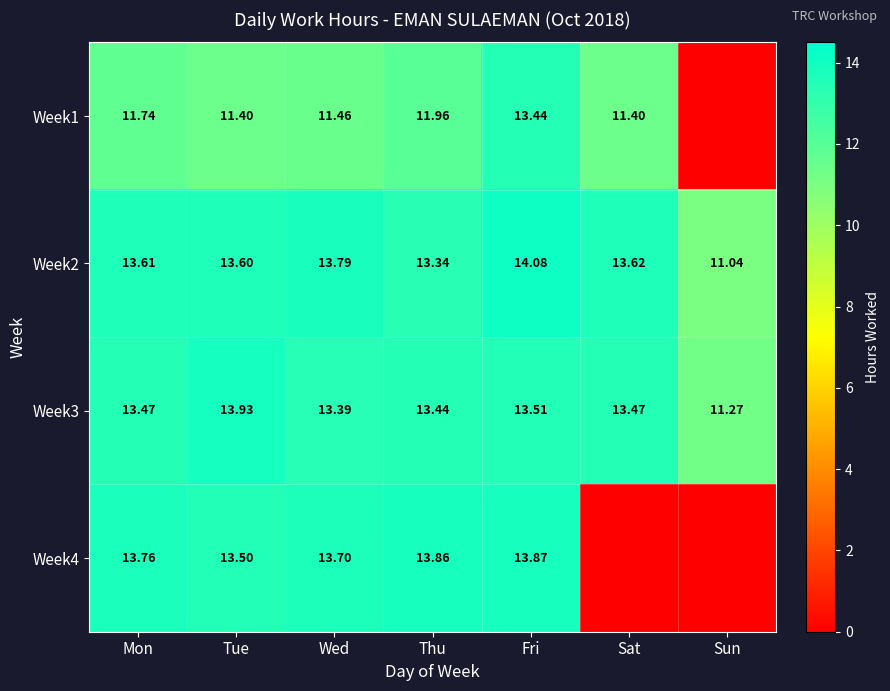

Where does the Week2 series first go above 13?

Mon